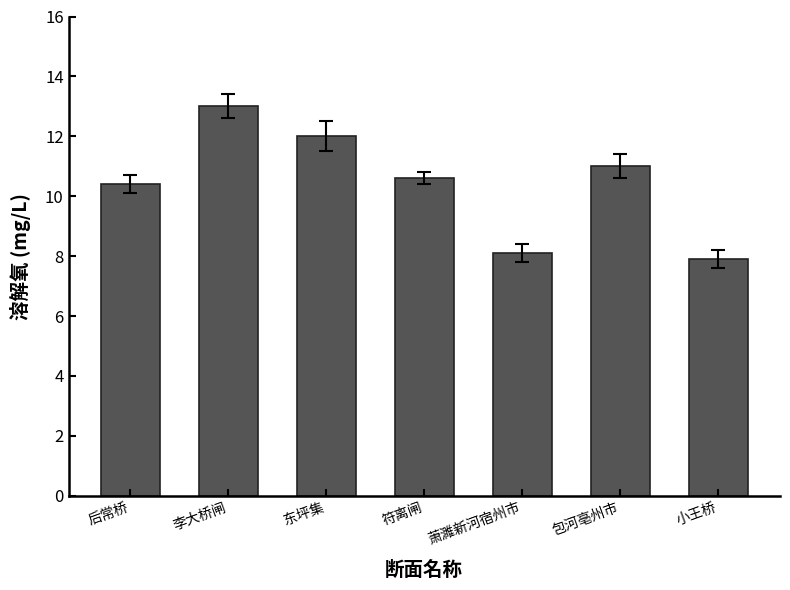

What is the value of the 2nd bar from the left?

13.0